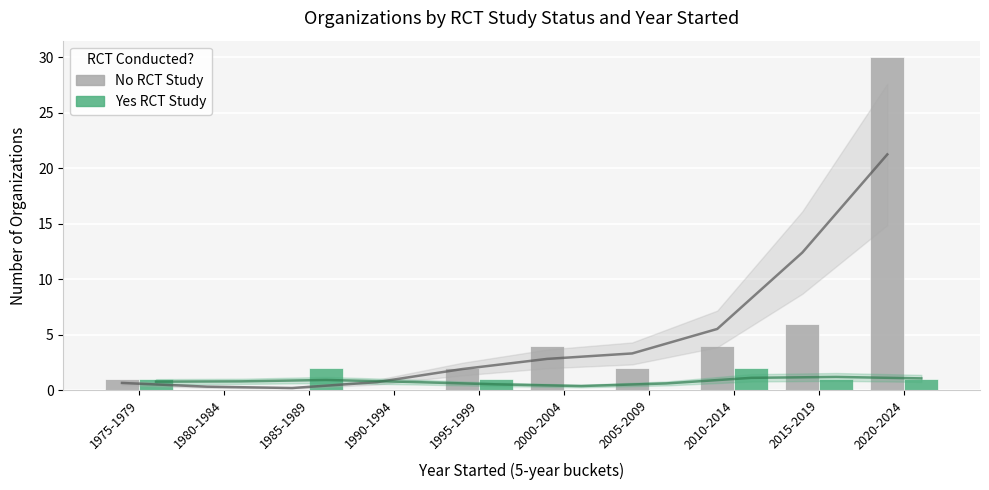

Between 1995-1999 and 2020-2024, which series saw the biggest shift?

No RCT Study